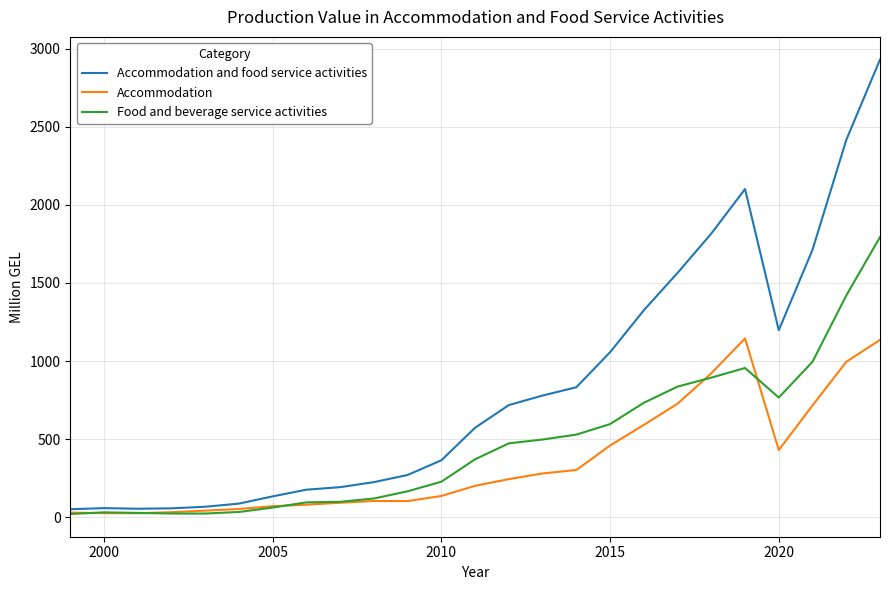

What is the maximum value shown in the chart?

2929.1